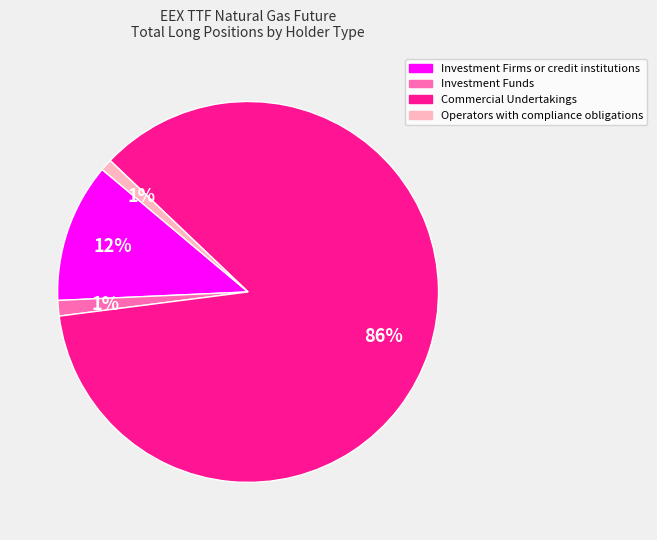

Which has a higher value, Investment Funds or Commercial Undertakings?

Commercial Undertakings